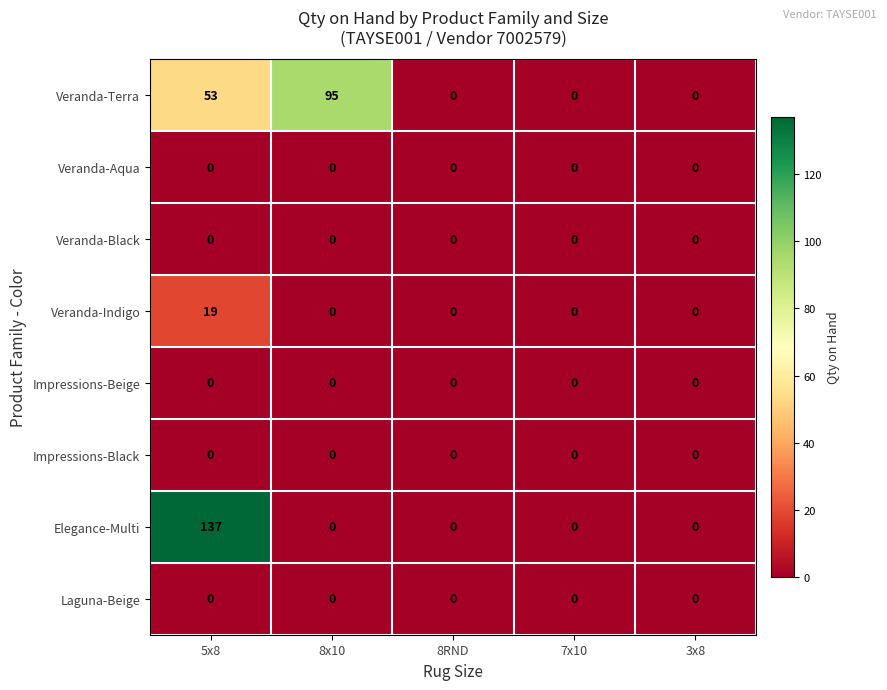

What is the difference between the maximum and minimum values in the Elegance-Multi series?

137